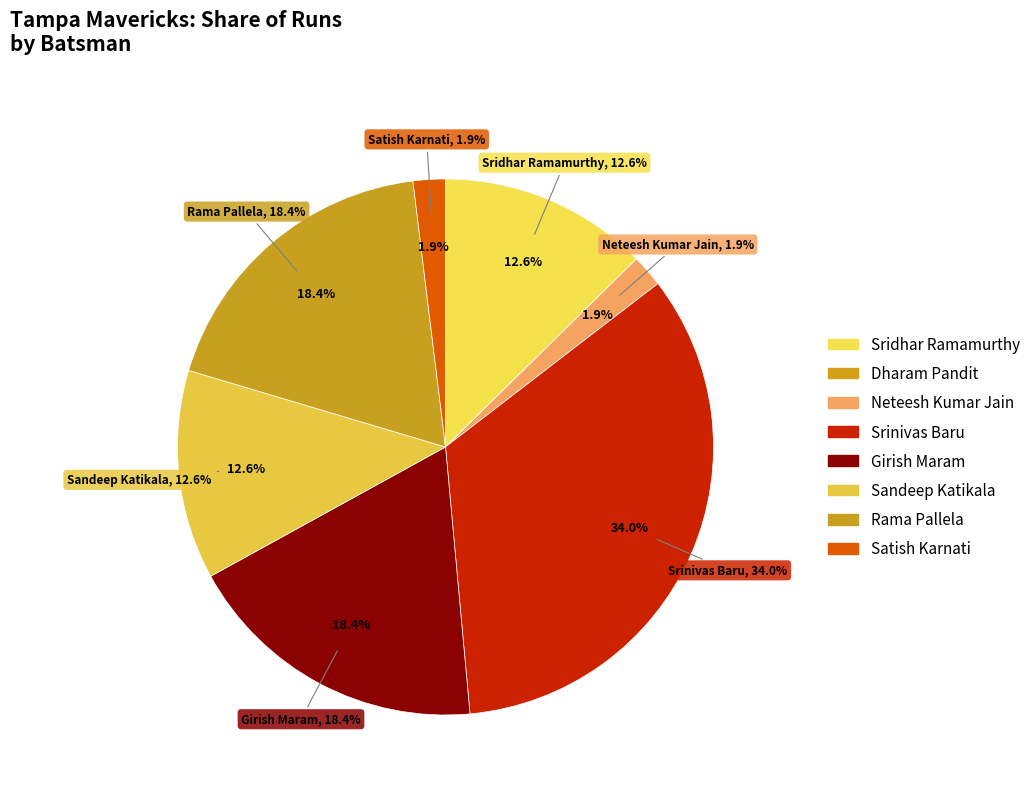

To the nearest percent, what portion does Srinivas Baru represent?

34%